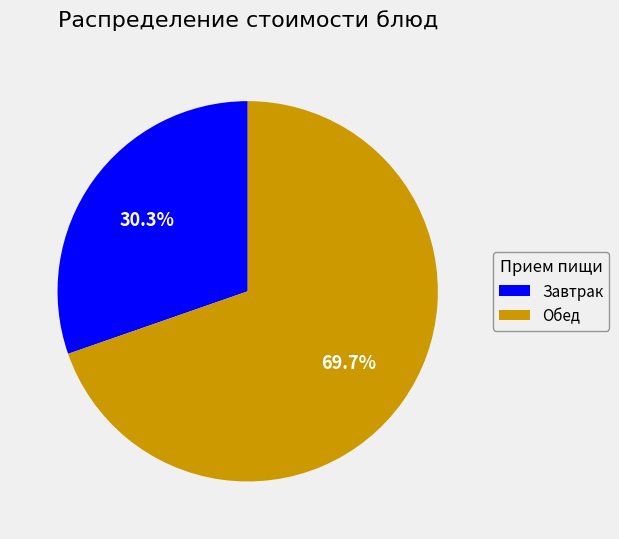

Which slice is the smallest?

Завтрак